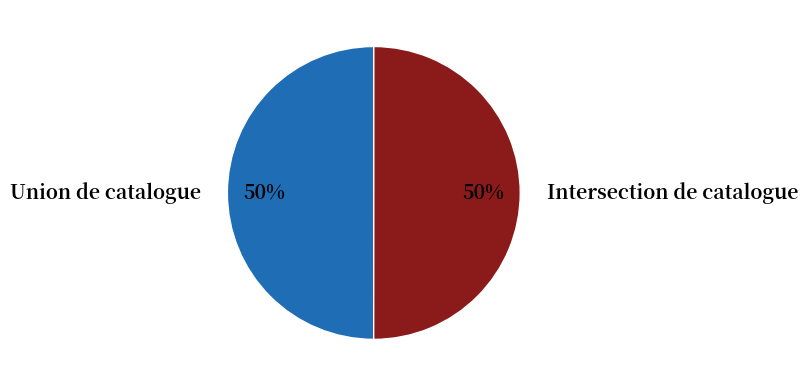

To the nearest percent, what is the average slice percentage?

50%